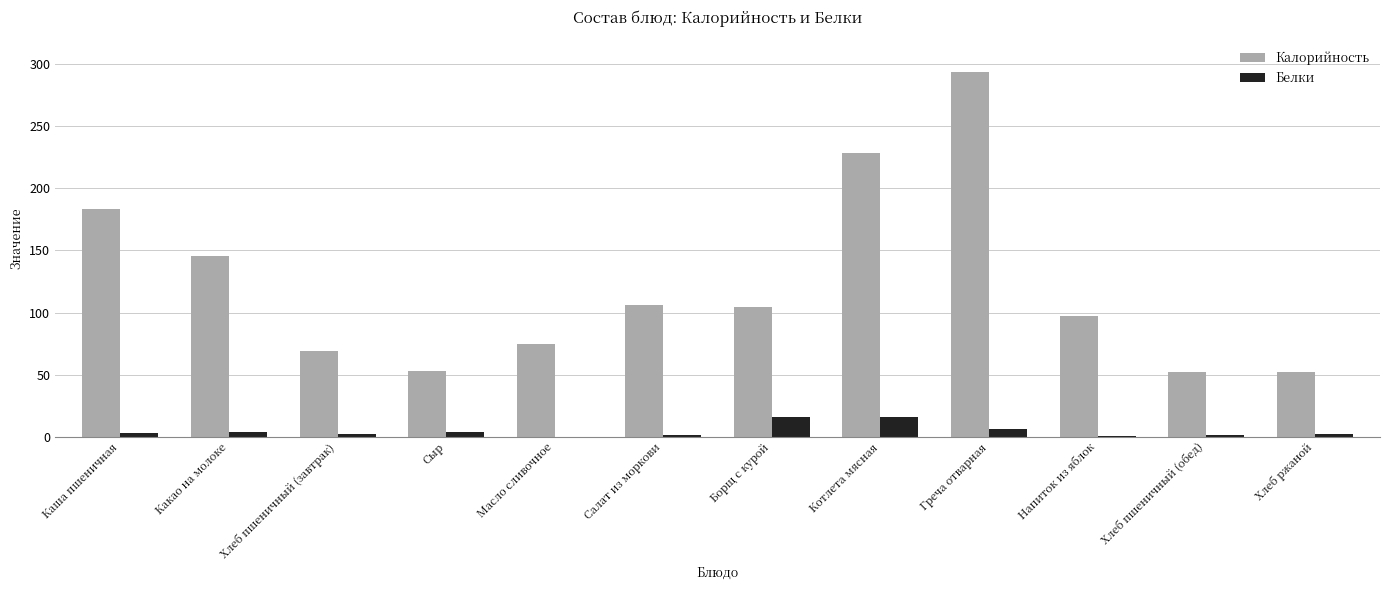

Between Какао на молоке and Хлеб пшеничный (завтрак), which series saw the biggest shift?

Калорийность